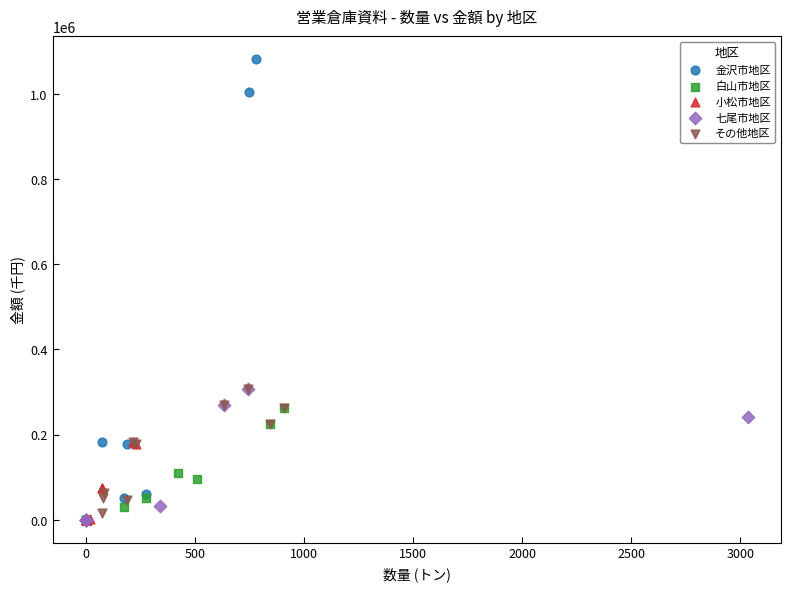

Which series has the largest Y range (max minus min)?

金沢市地区